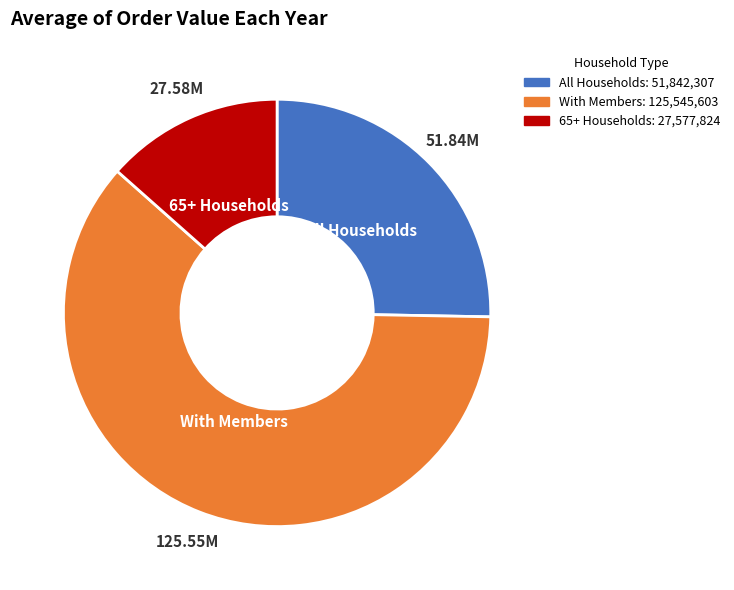

Does any single category account for the majority?

Yes